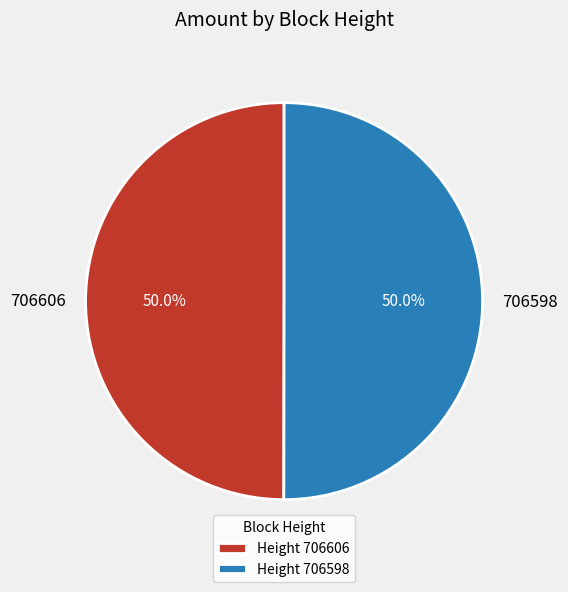

What percentage is NOT represented by Height 706606?

50.0%